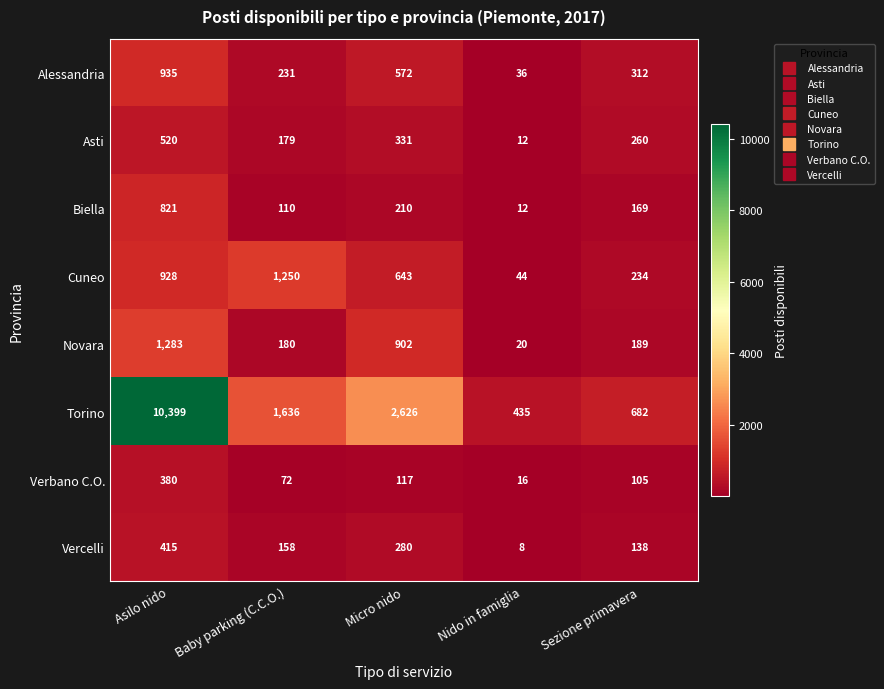

Which series has the widest spread of values?

Torino